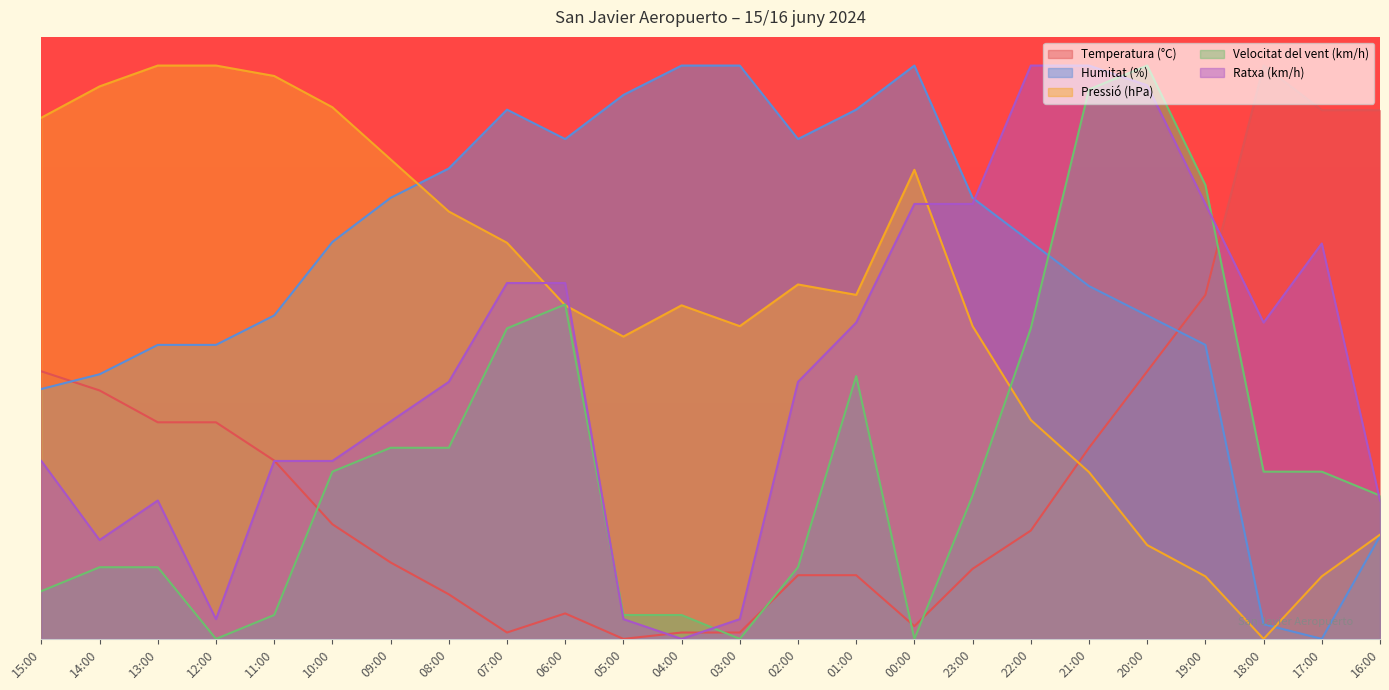

What is the average value of the Ratxa (km/h) series?

46.8